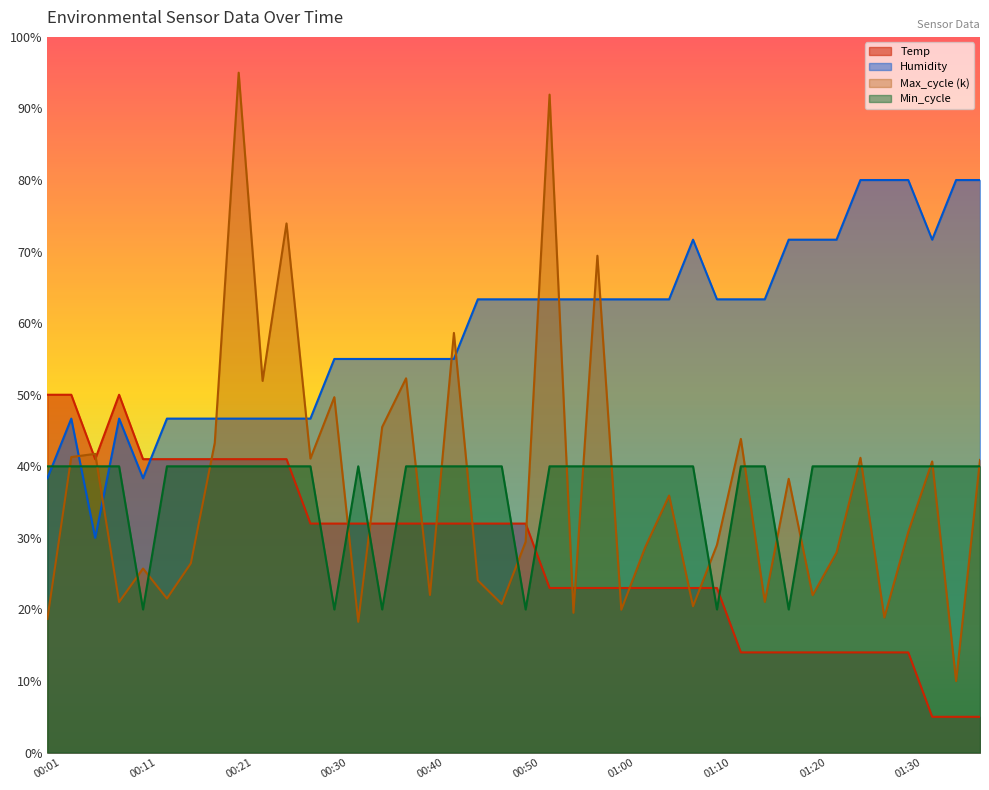

Where is the first local maximum for Temp?

00:09